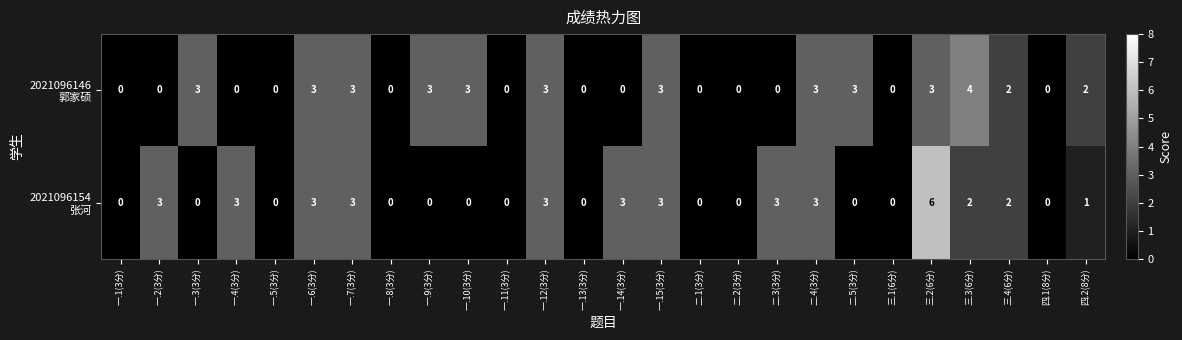

At which category is the sum across all series the highest?

三.2(6分)